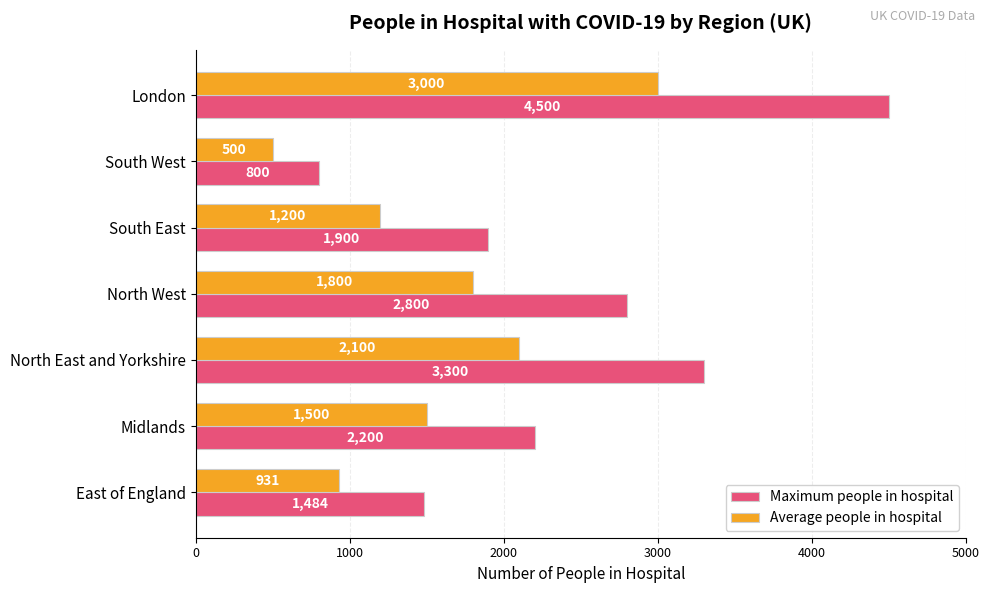

How many data points in Average people in hospital are less than 1500?

3